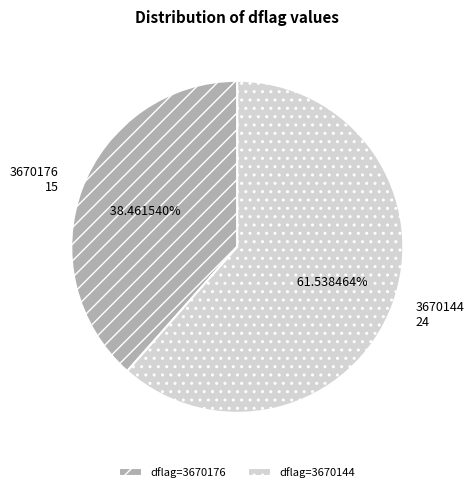

Combined, do 3670176 15 and 3670144 24 account for over 50%?

Yes